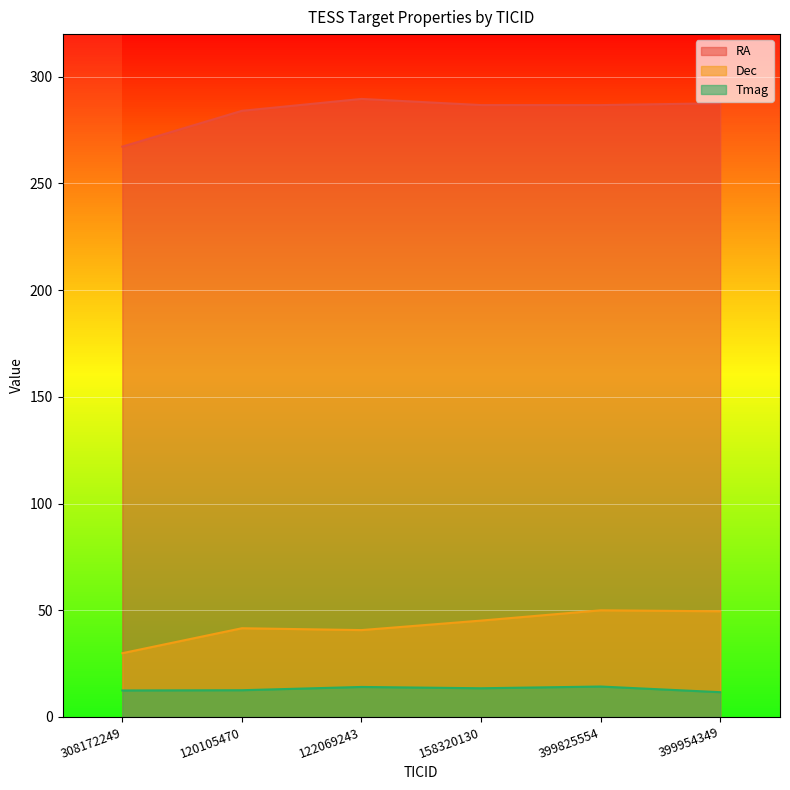

The value of Tmag at 308172249 is 17.0. True or false?

False